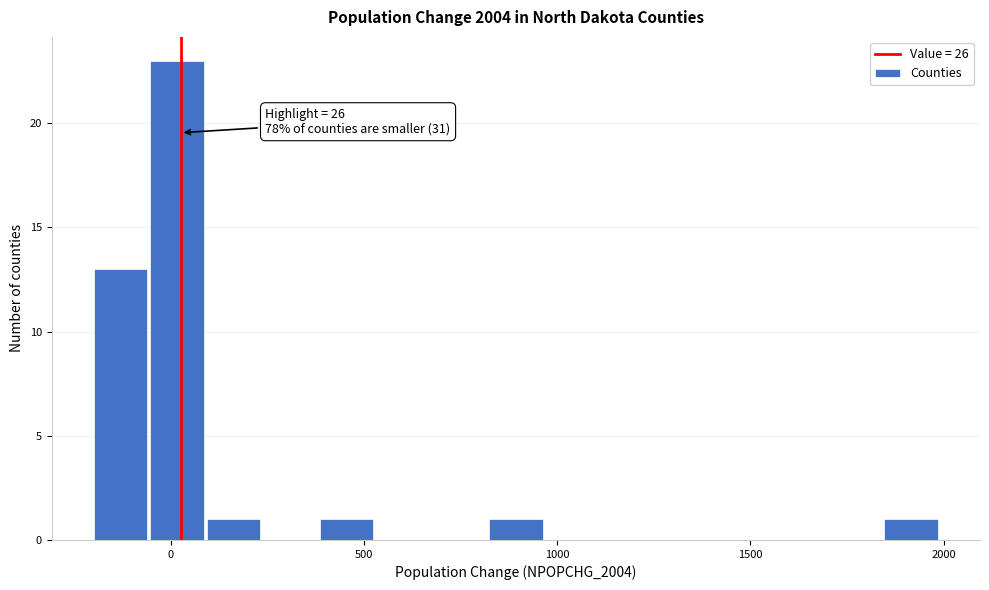

Read against the x-axis, roughly where is the centre of the tallest bar?

0